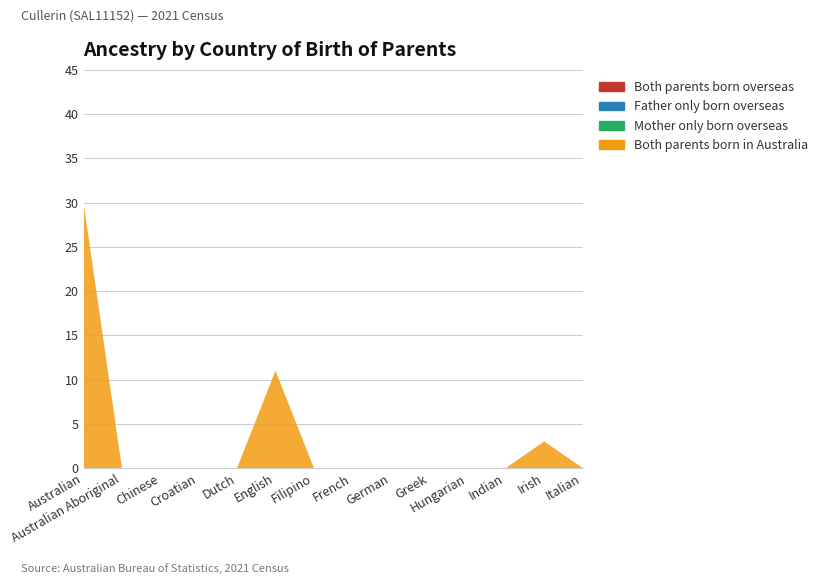

Reading right to left, transcribe all the data shown in this chart.

Both parents born overseas: 0	0	0	0	0	0	0	0	0	0	0	0	0	0
Father only born overseas: 0	0	0	0	0	0	0	0	0	0	0	0	0	0
Mother only born overseas: 0	0	0	0	0	0	0	0	0	0	0	0	0	0
Both parents born in Australia: 0	3	0	0	0	0	0	0	11	0	0	0	0	30